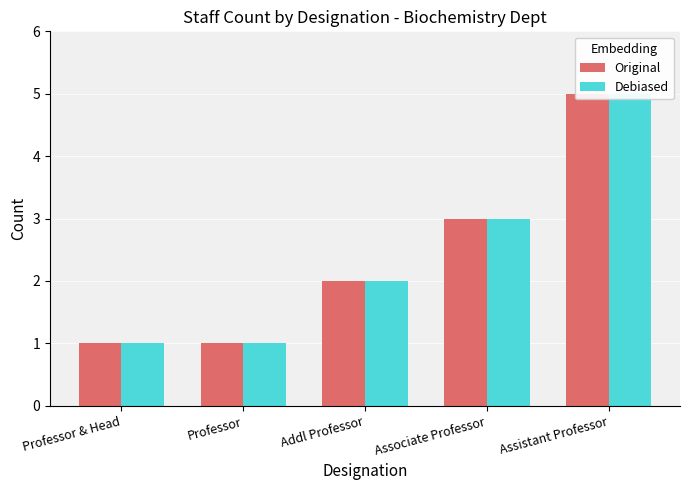

Rank the series at Associate Professor from lowest to highest value.

Original, Debiased